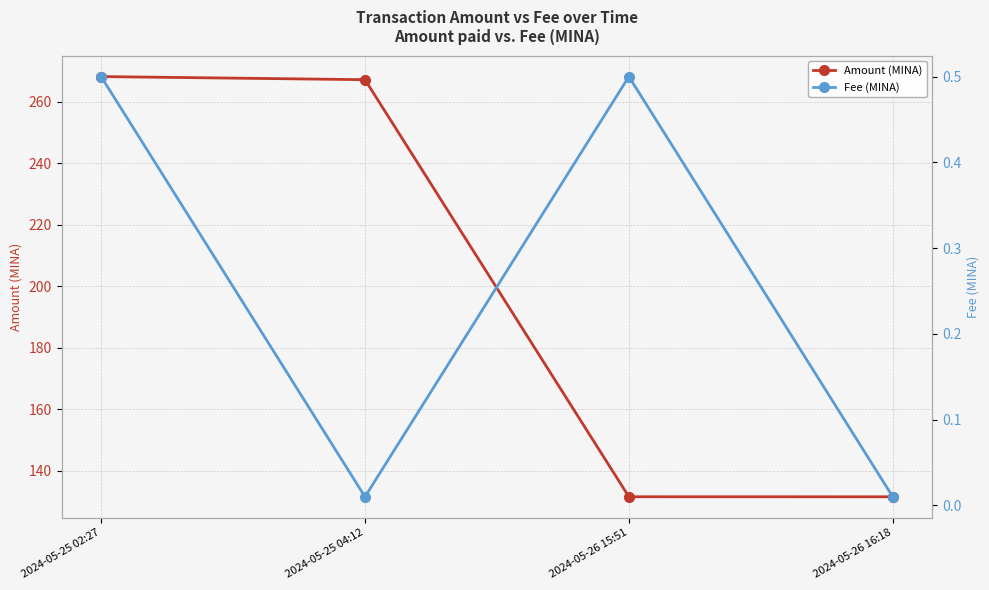

True or false: Amount (MINA) and Fee (MINA) intersect in this chart.

False